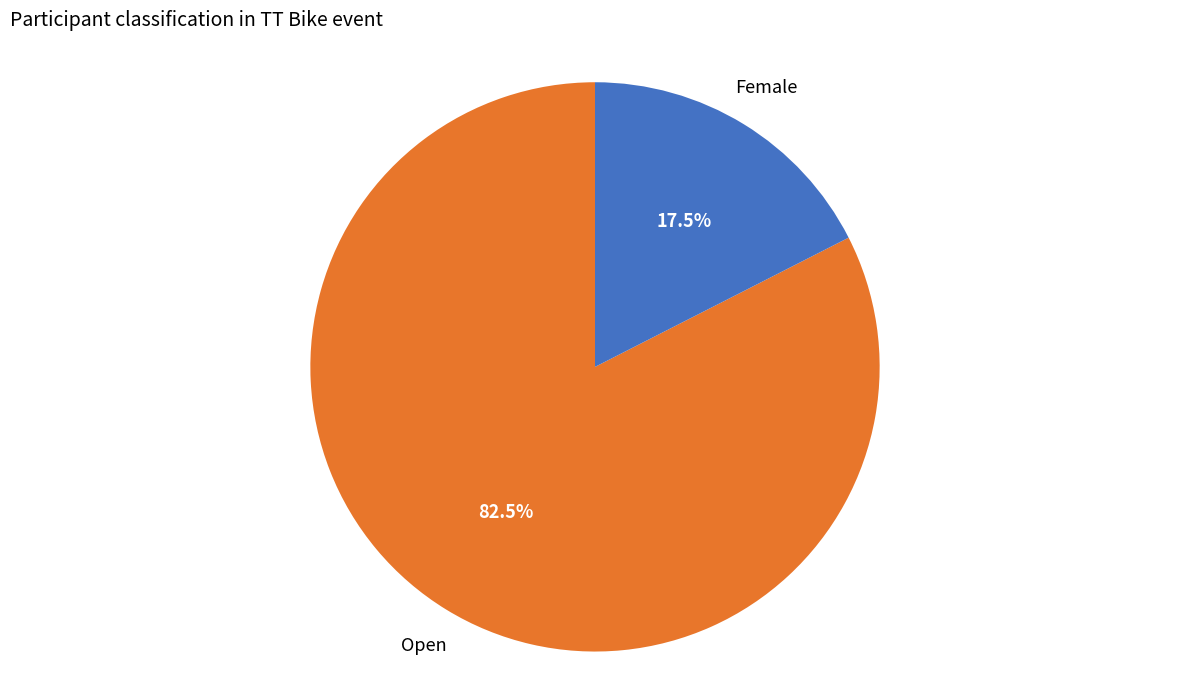

Count the number of slices in the pie.

2